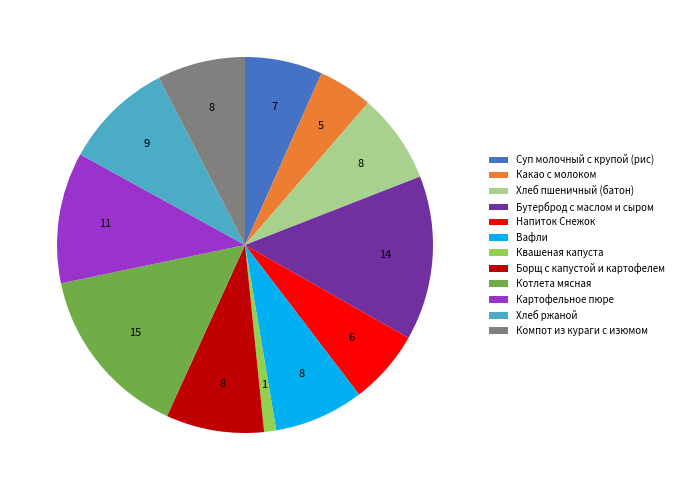

How many slices are in this pie chart?

12